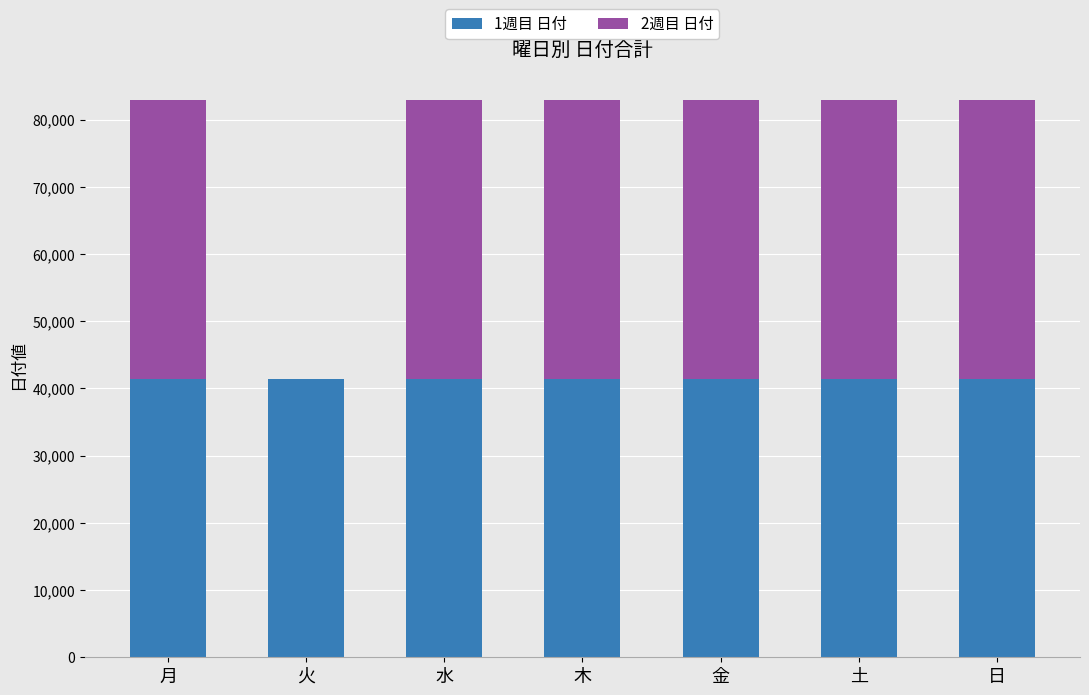

What is the total value across all series at 木?

82939